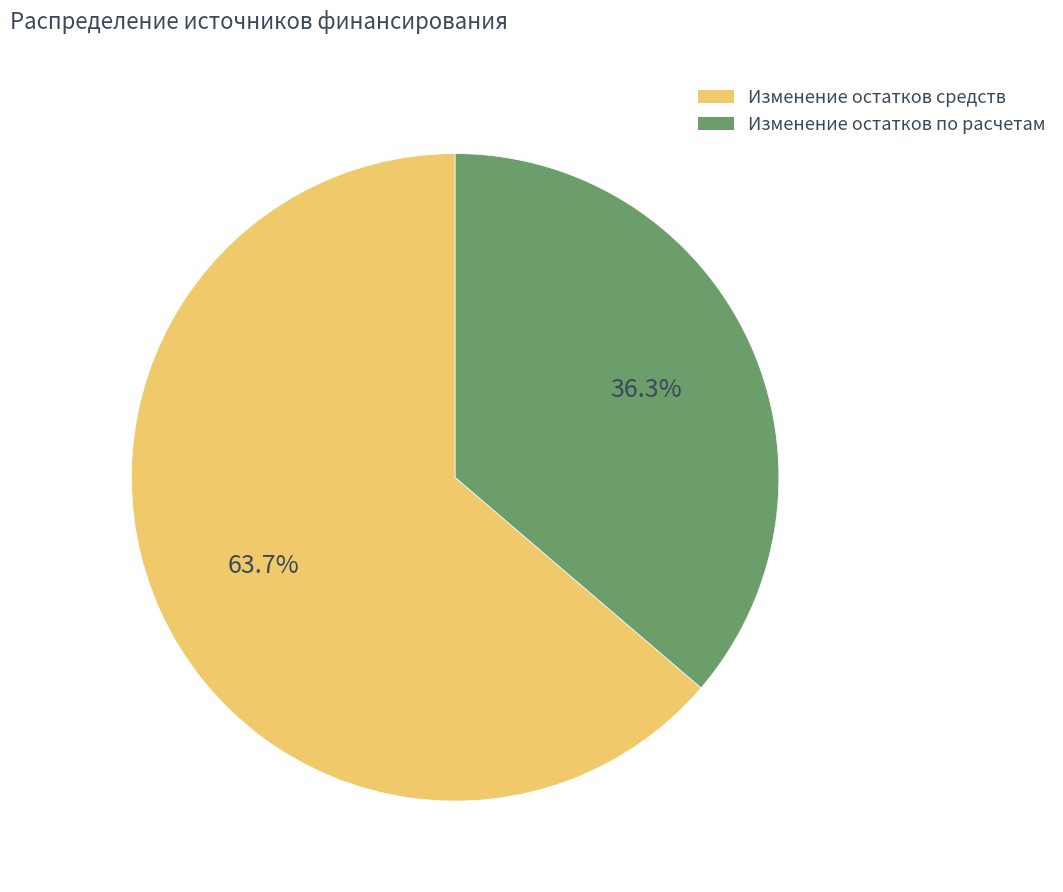

To the nearest percent, what is the average slice percentage?

50%